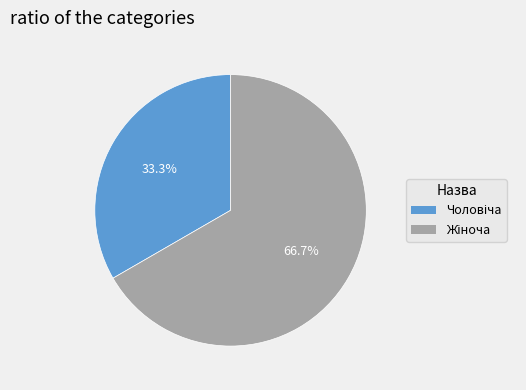

What is the change in value from Чоловіча to Жіноча?

+1